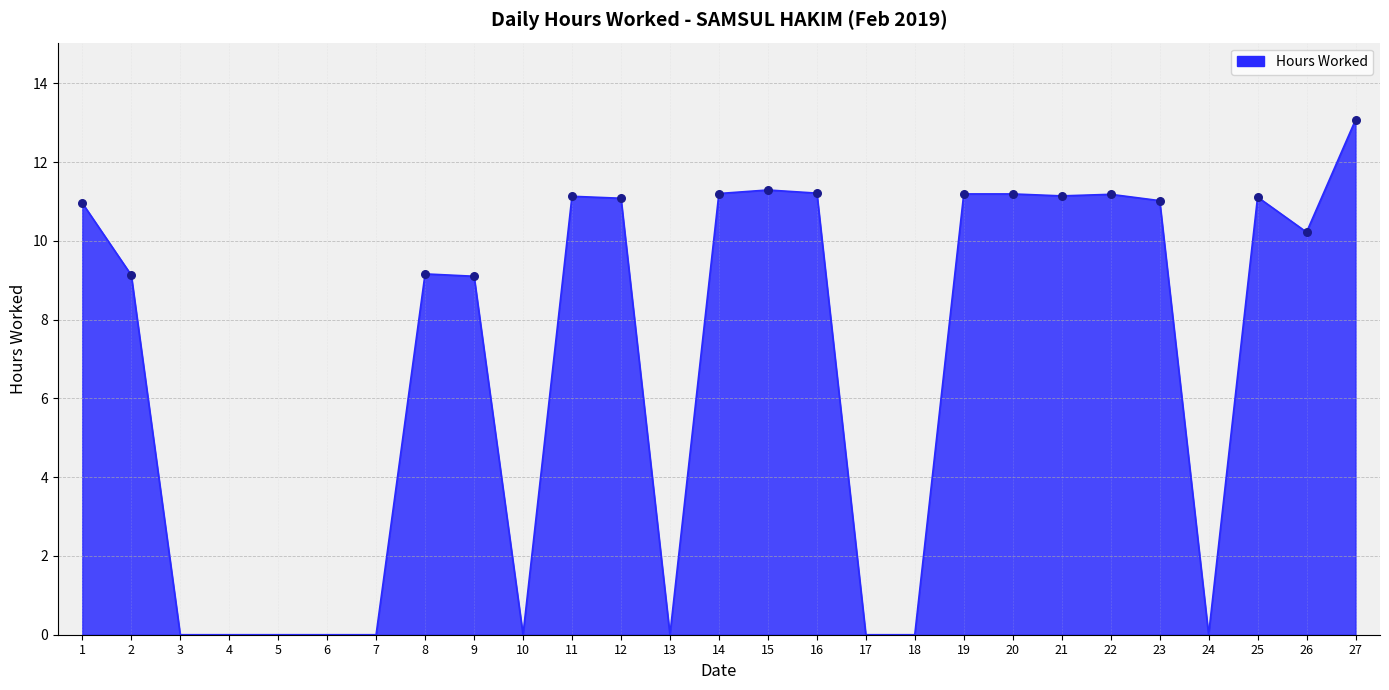

Approximately how many times larger is the value at 20 compared to 9?

1.2